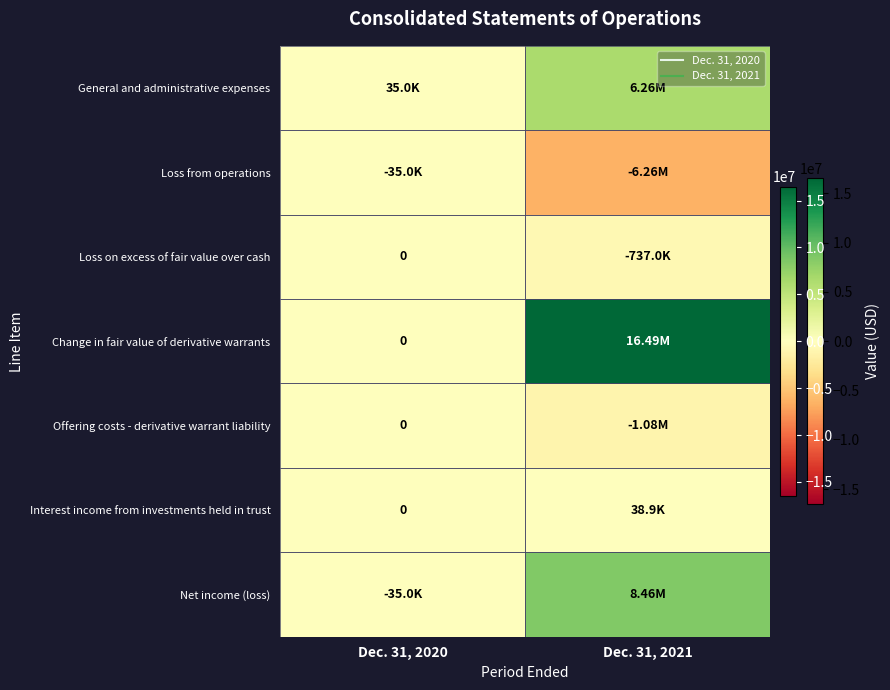

What is the maximum value shown in the chart?

16494500